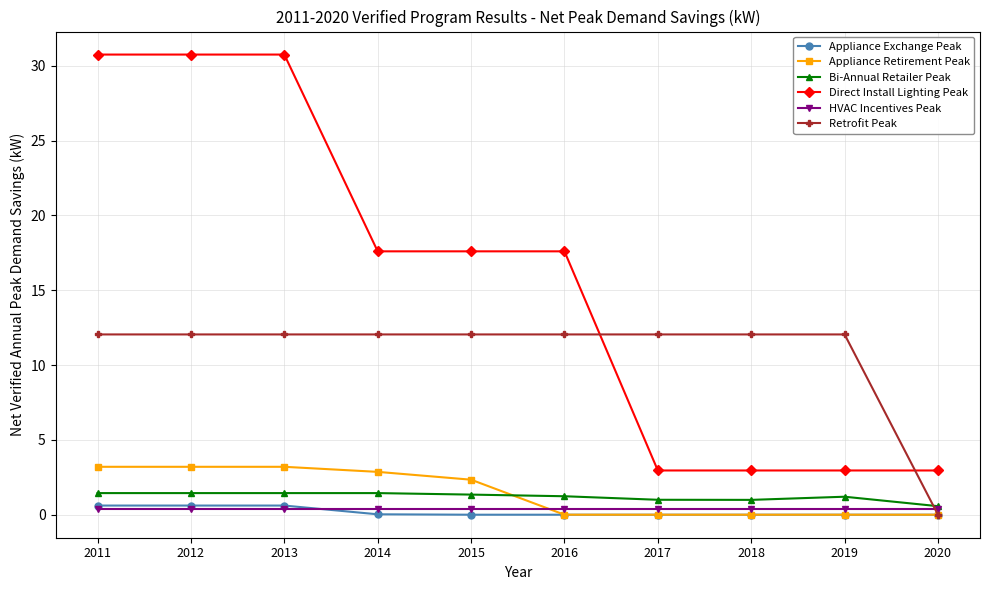

Does the chart display data point markers on the line(s)?

Yes